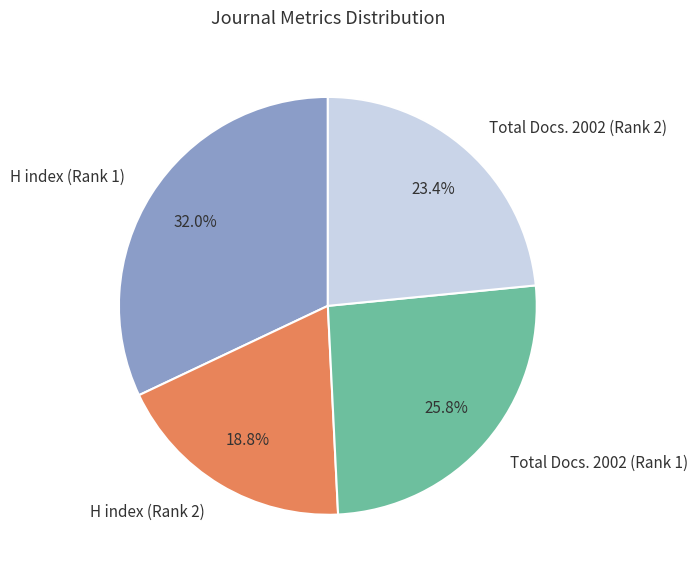

To the nearest percent, what percentage of the pie is Total Docs. 2002 (Rank 1)?

26%